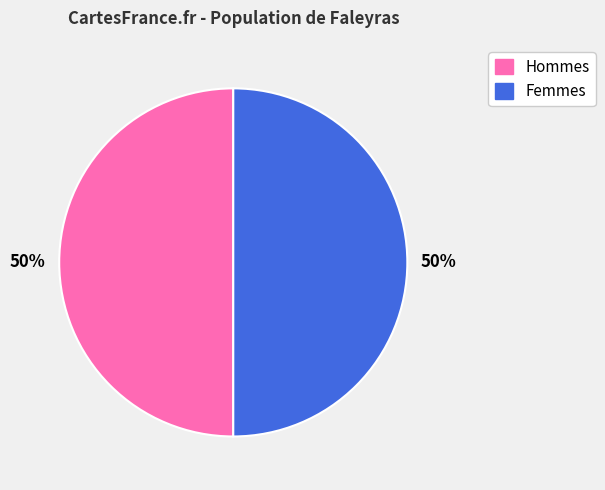

To the nearest percent, what is the average slice percentage?

50%